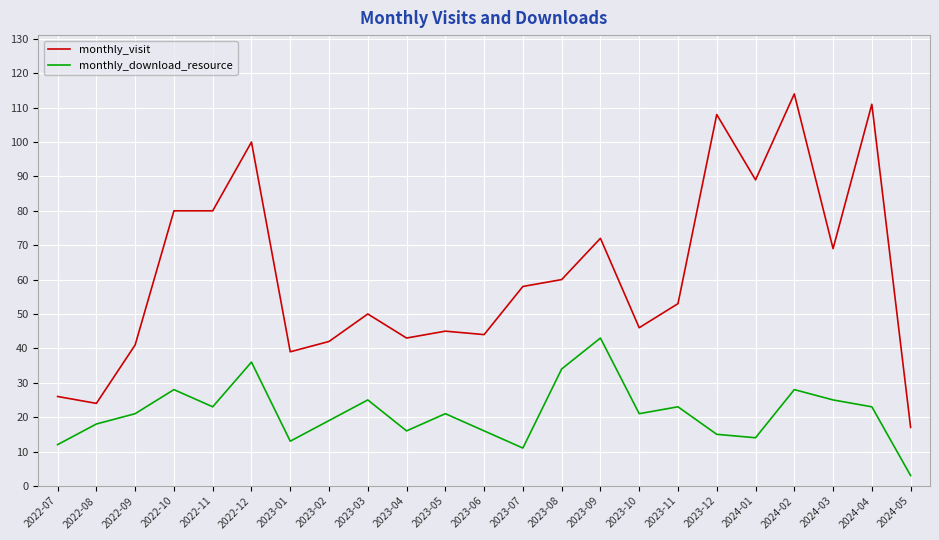

The monthly_download_resource series shows 21 at 2022-09. True or false?

True